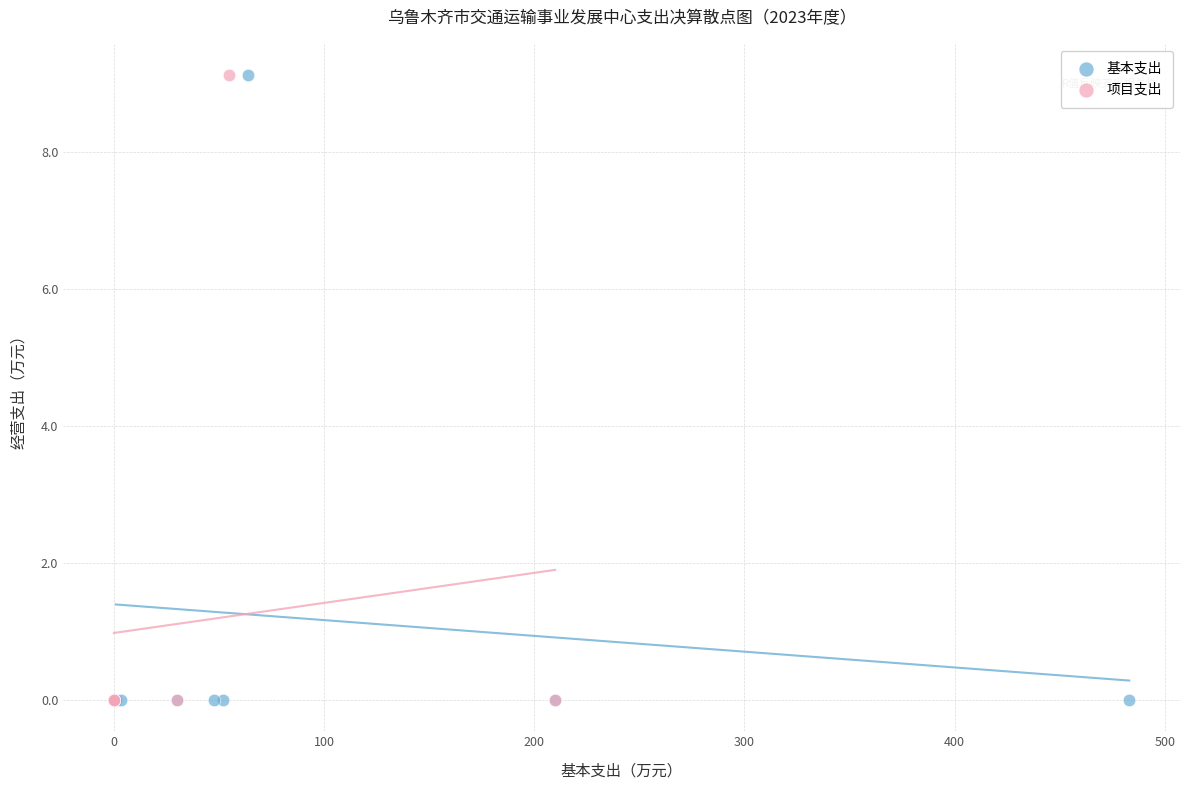

What are all the series names shown in the legend?

基本支出, 项目支出